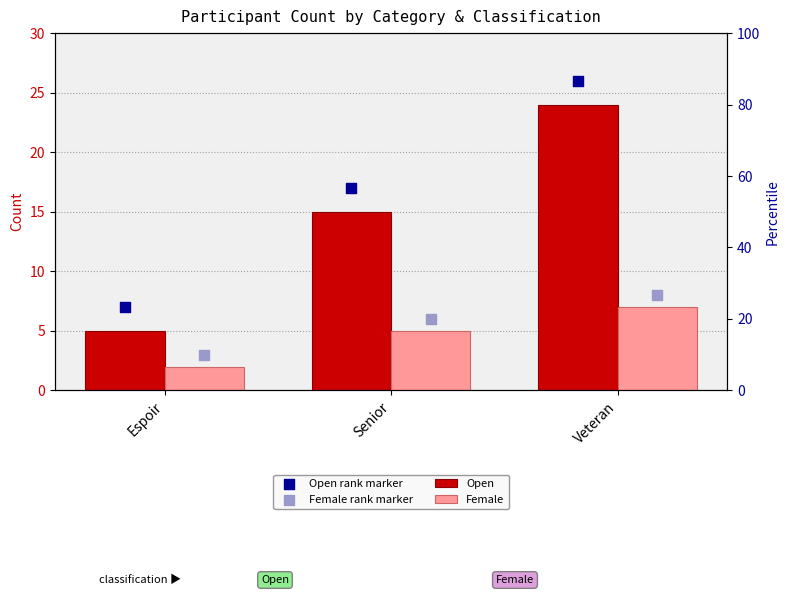

What is the total value across all series at Veteran?

65